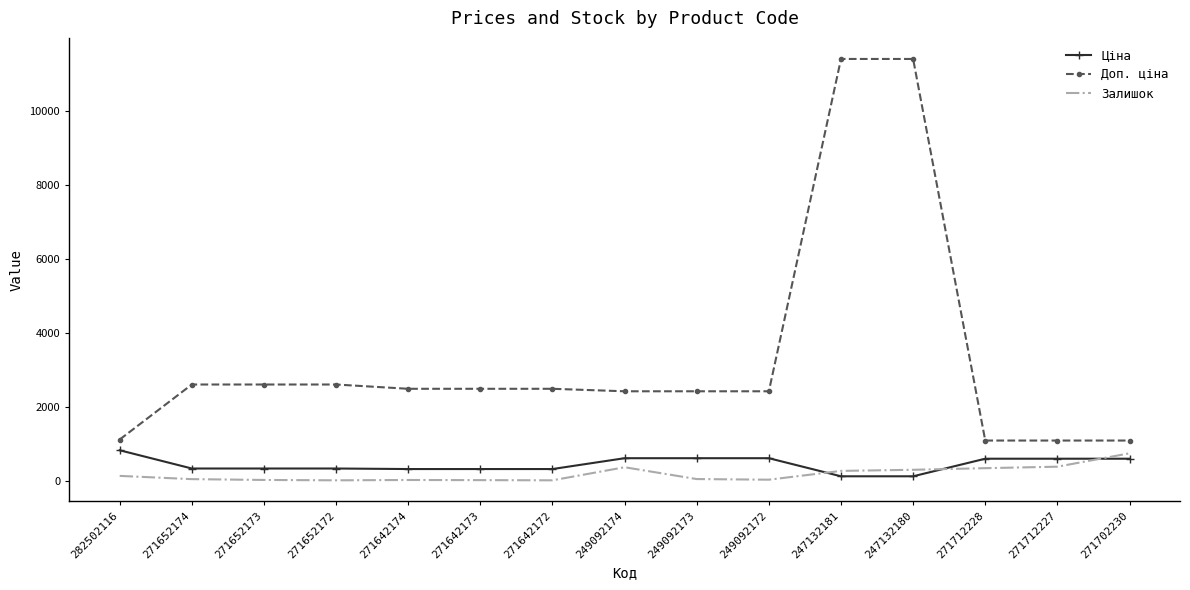

Between 247132181 and 271702230, which series saw the biggest shift?

Доп. ціна